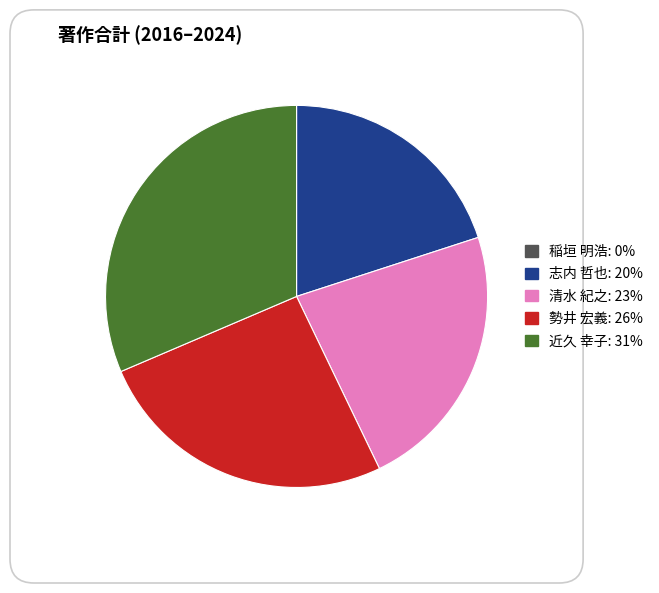

Is 近久 幸子: 31% the majority of the pie?

No